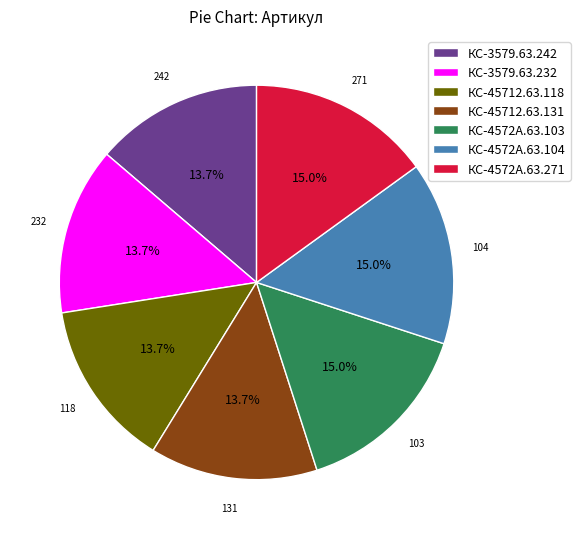

Is there a majority slice in this chart?

No